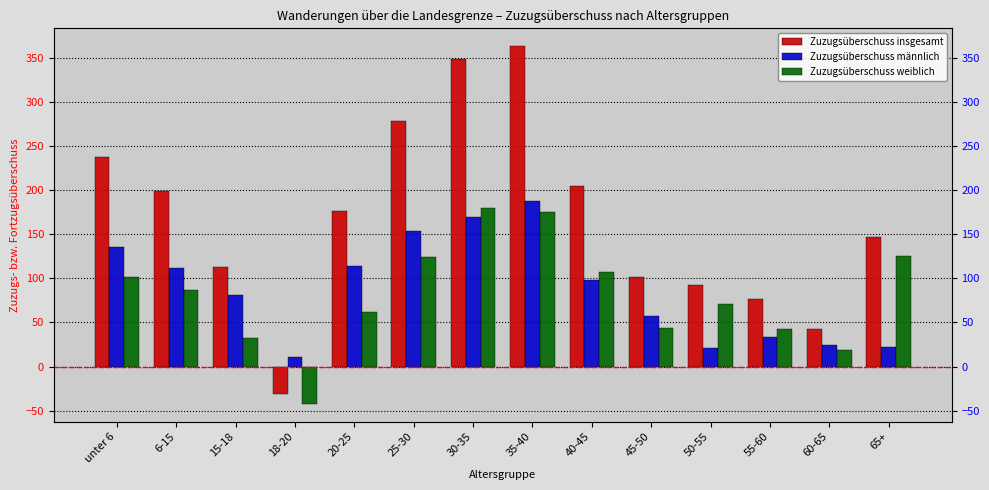

How many series are shown in this chart?

3